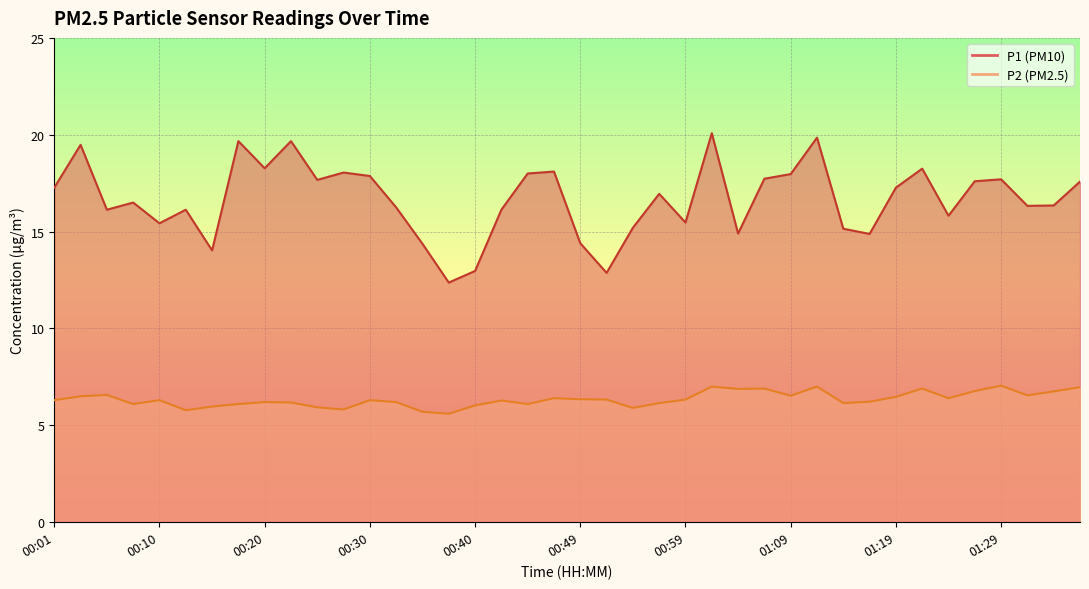

At which category is the sum across all series the highest?

01:02